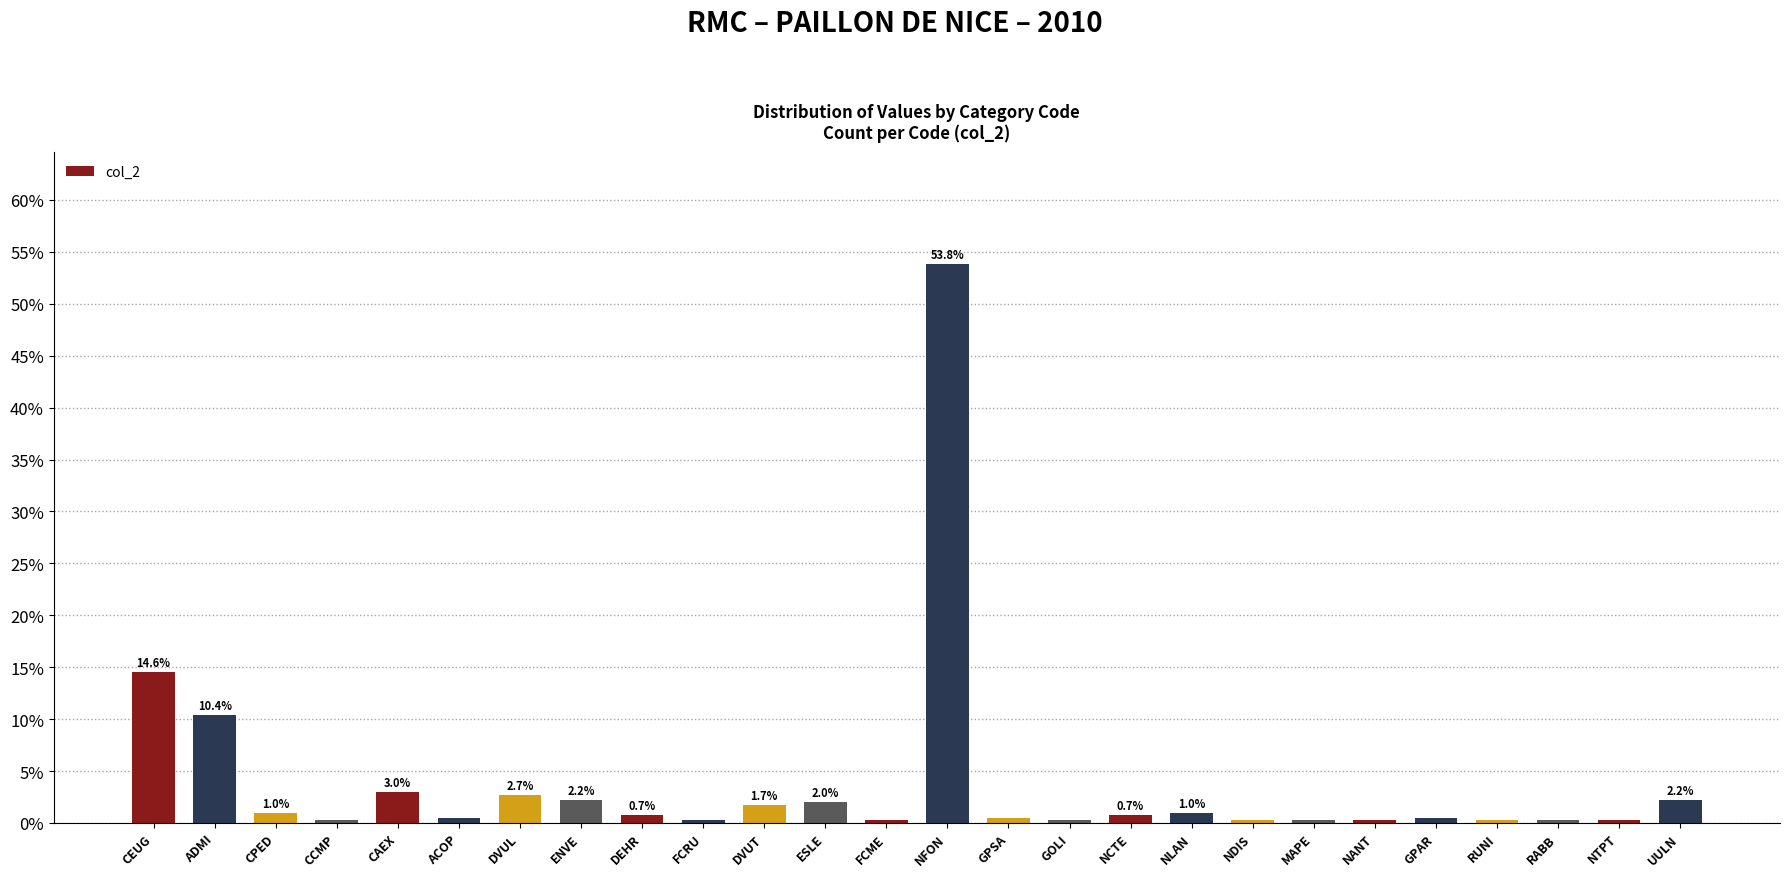

Are the bars horizontal?

No